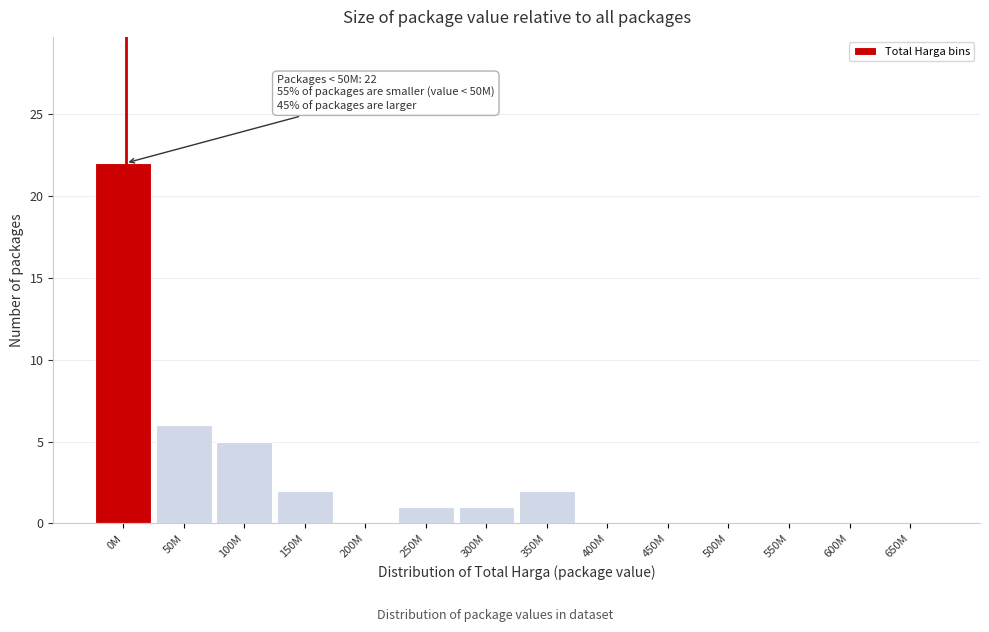

Reading right to left, transcribe all the data shown in this chart.

650M=0	600M=0	550M=0	500M=0	450M=0	400M=0	350M=2	300M=1	250M=1	200M=0	150M=2	100M=5	50M=6	0M=22